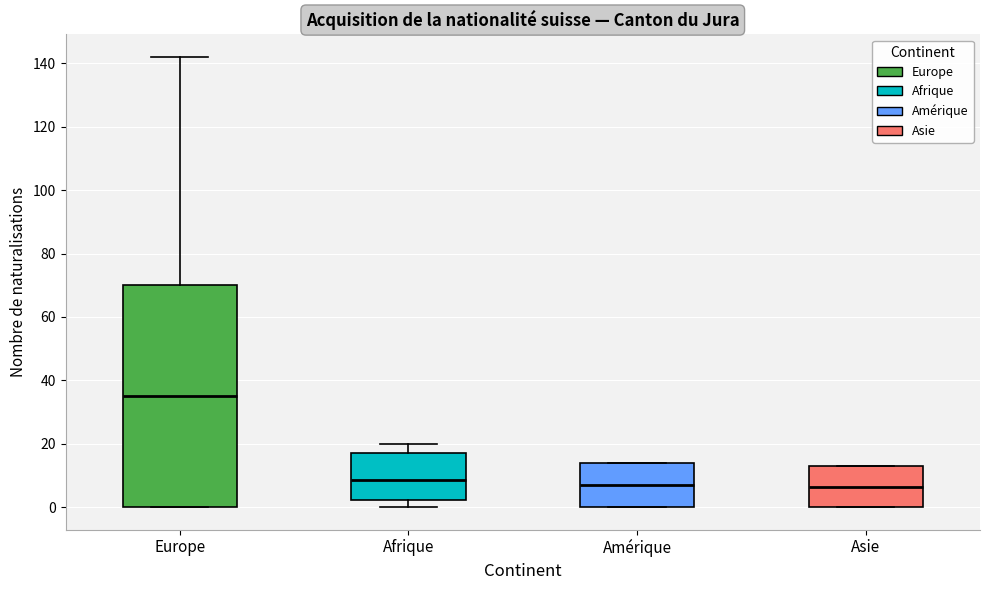

Which box's median line is the highest?

Europe